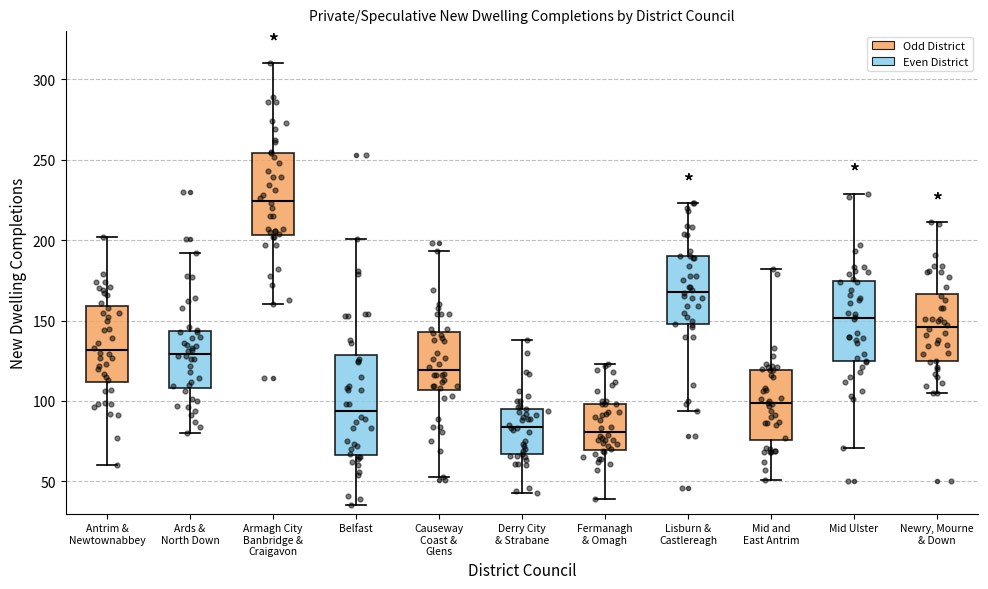

Reading left to right, transcribe this box plot: for each box, give where its median line is, the range the box spans, and where its two whiskers end, as read against the y-axis. The values are not printed on the chart, so give them approximately, as read against the axis.

Antrim & Newtownabbey: median 130, box 110 to 160, whiskers 60 to 200
Ards & North Down: median 130, box 110 to 145, whiskers 80 to 190
Armagh City Banbridge & Craigavon: median 225, box 205 to 255, whiskers 160 to 310
Belfast: median 95, box 65 to 130, whiskers 35 to 200
Causeway Coast & Glens: median 120, box 105 to 145, whiskers 55 to 195
Derry City & Strabane: median 85, box 65 to 95, whiskers 45 to 140
Fermanagh & Omagh: median 80, box 70 to 100, whiskers 40 to 125
Lisburn & Castlereagh: median 170, box 150 to 190, whiskers 95 to 225
Mid and East Antrim: median 100, box 75 to 120, whiskers 50 to 180
Mid Ulster: median 150, box 125 to 175, whiskers 70 to 230
Newry, Mourne & Down: median 145, box 125 to 165, whiskers 105 to 210